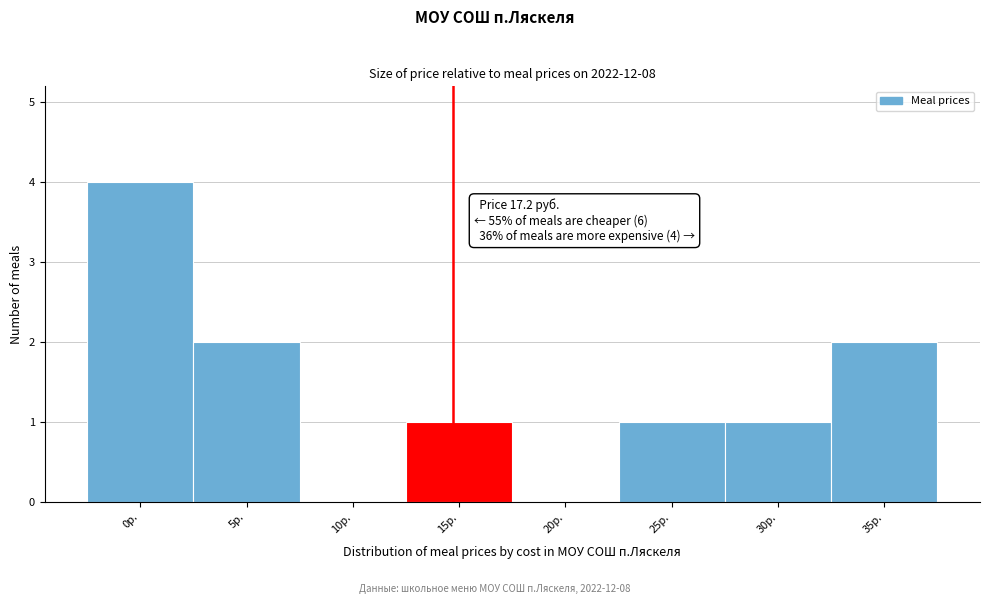

Reading left to right, extract all data points from this chart.

0р.=4	5р.=2	10р.=0	15р.=1	20р.=0	25р.=1	30р.=1	35р.=2